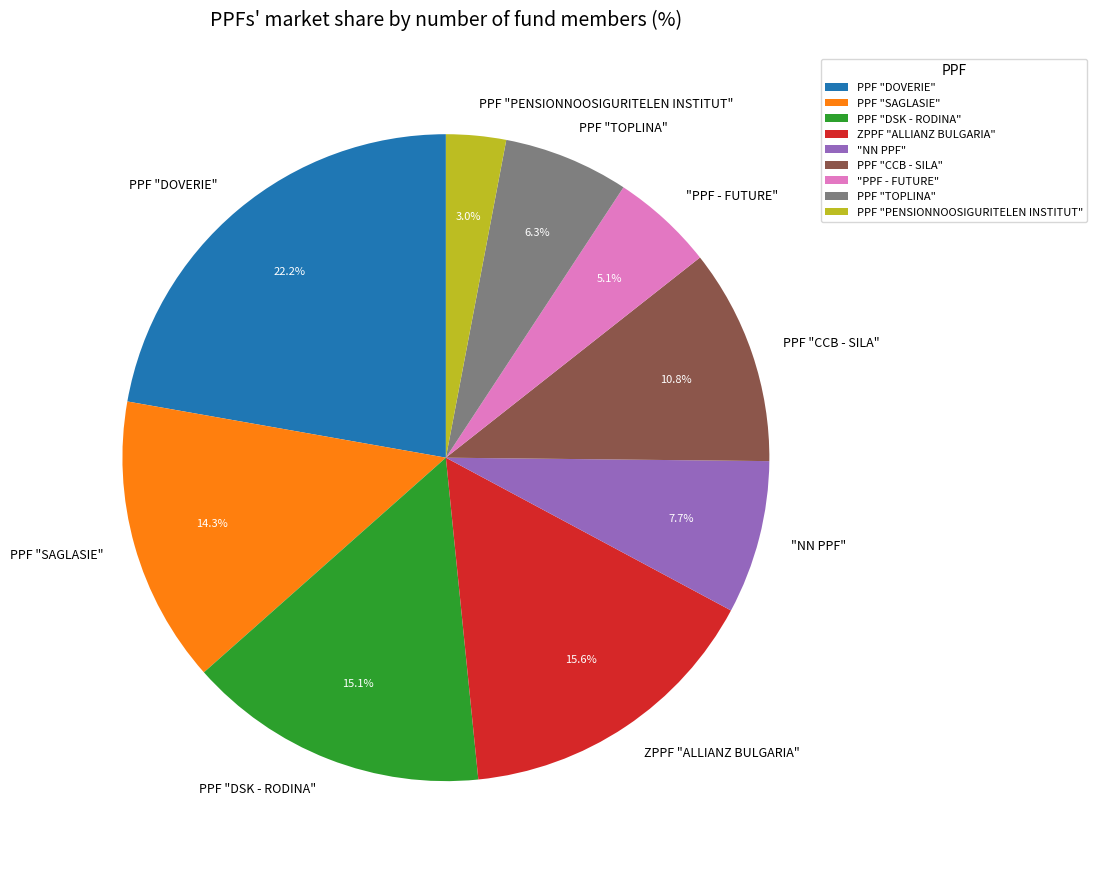

How many segments does this pie chart have?

9